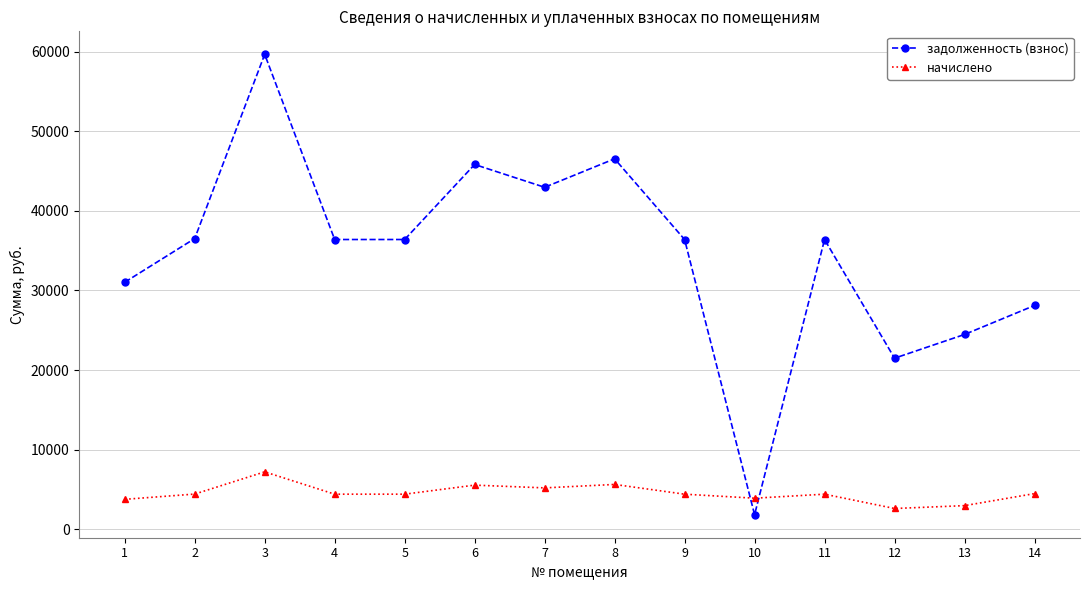

True or false: начислено and задолженность (взнос) cross at least once.

True